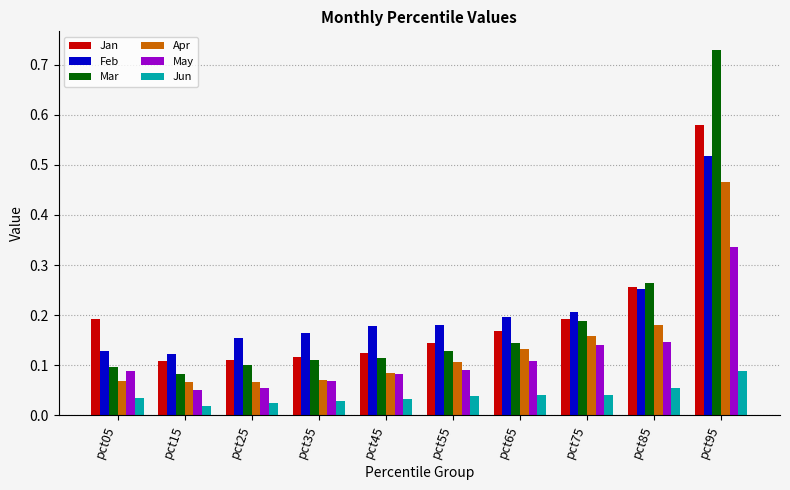

Where is Mar nearest to the value 0?

pct15